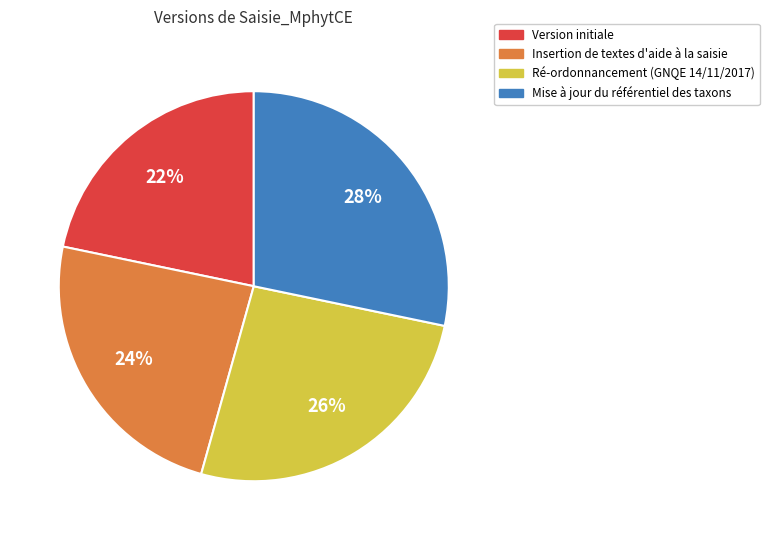

To the nearest percent, what is the average slice percentage?

25%